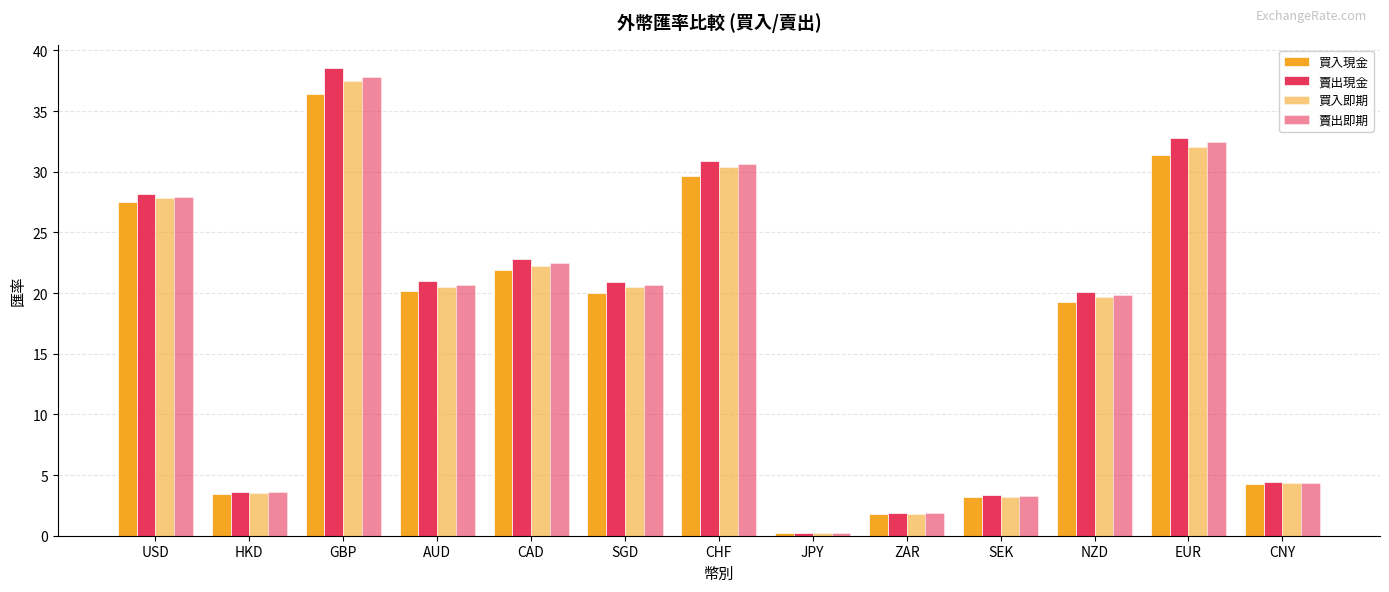

What is the value of the 賣出即期 bar at the 6th from the left?

20.7